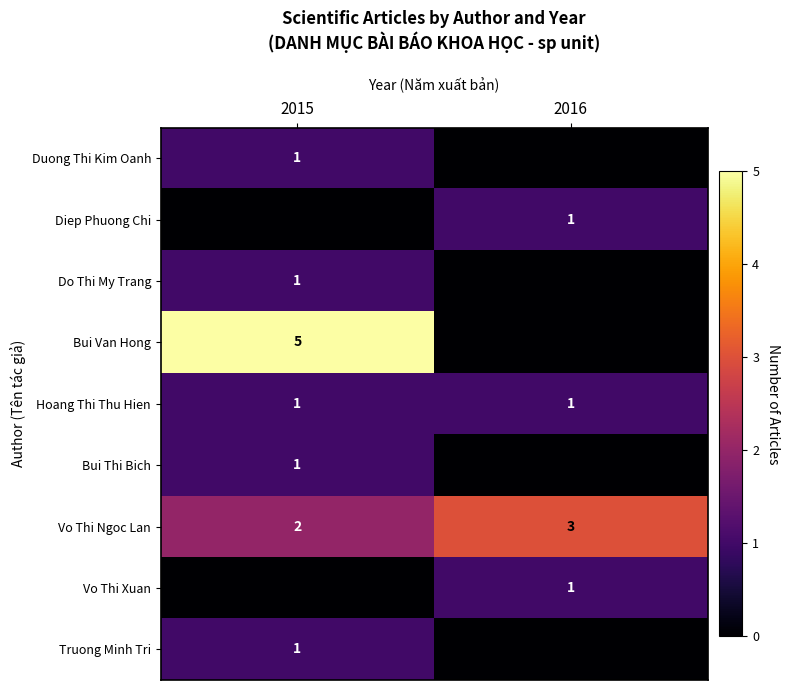

What is the sum of all Vo Thi Ngoc Lan values?

5